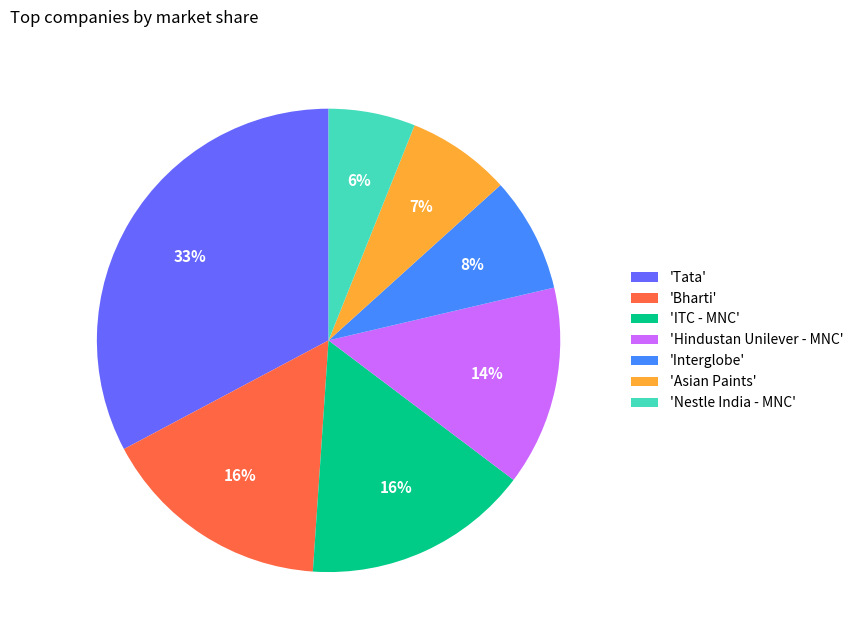

To the nearest percent, what is the difference between the 'Interglobe' and 'Bharti' slice percentages?

8%